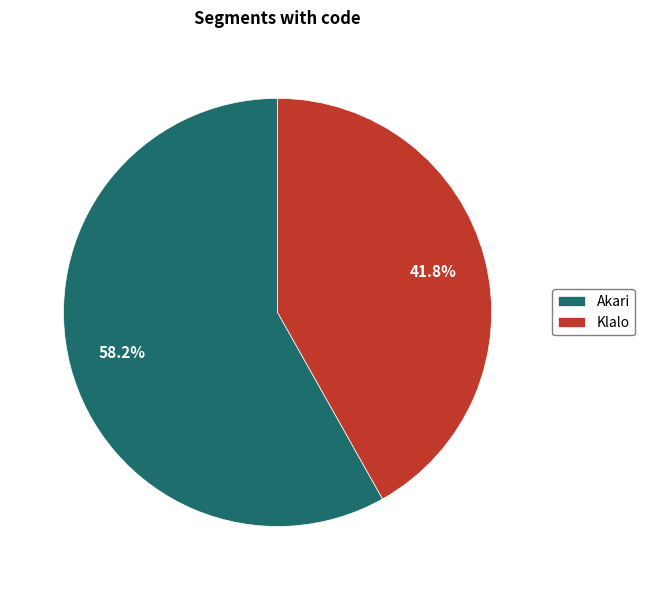

True or false: Akari accounts for 69% of the total.

False